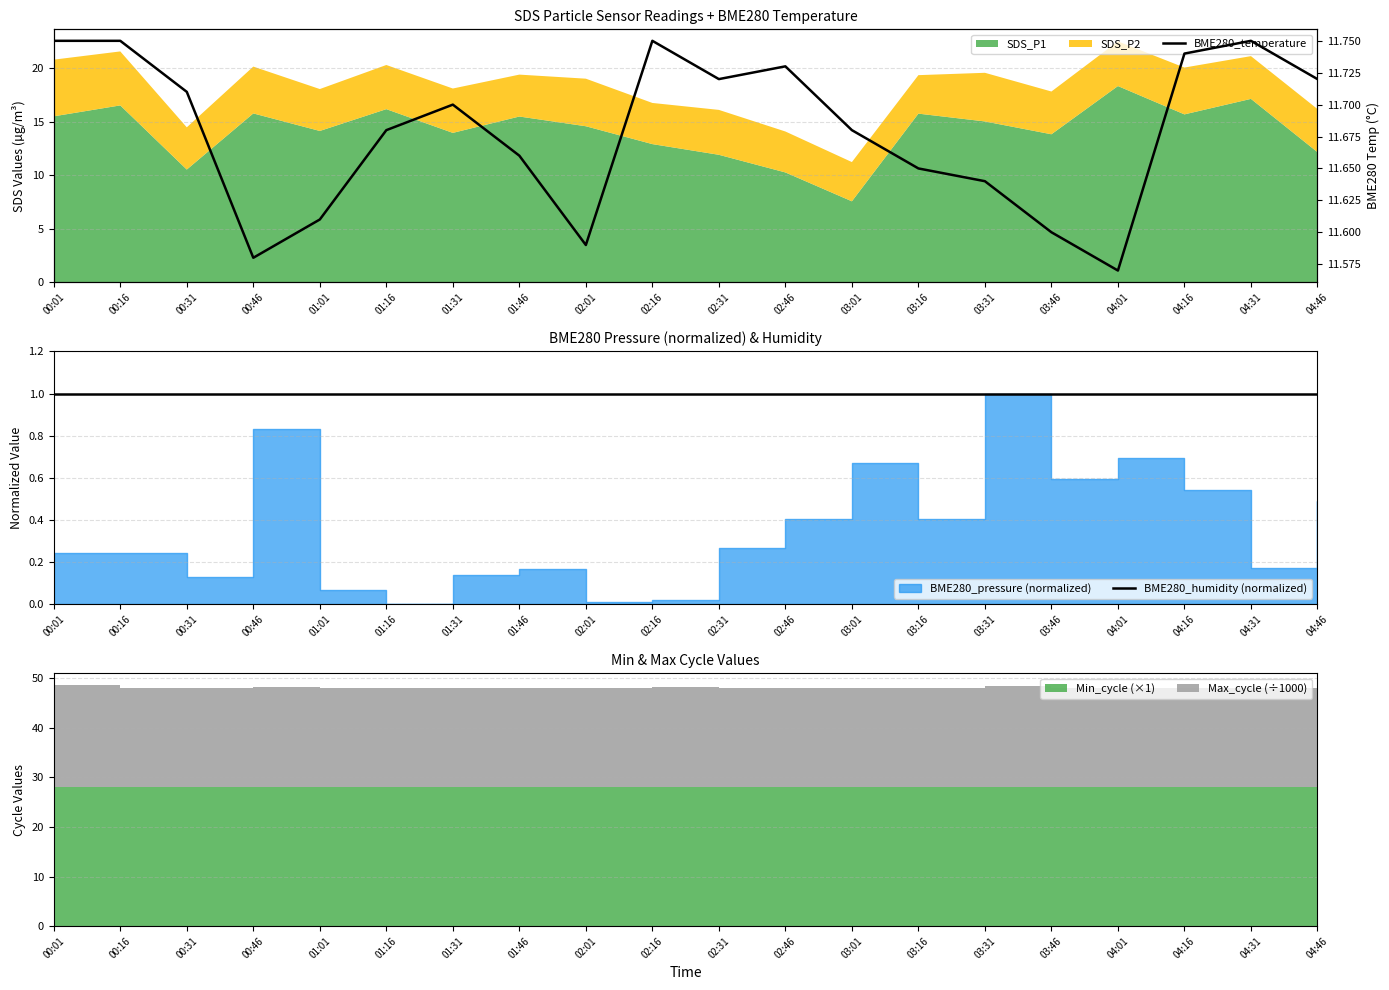

True or false: BME280_temperature has a value of 18.9 at 01:16.

False